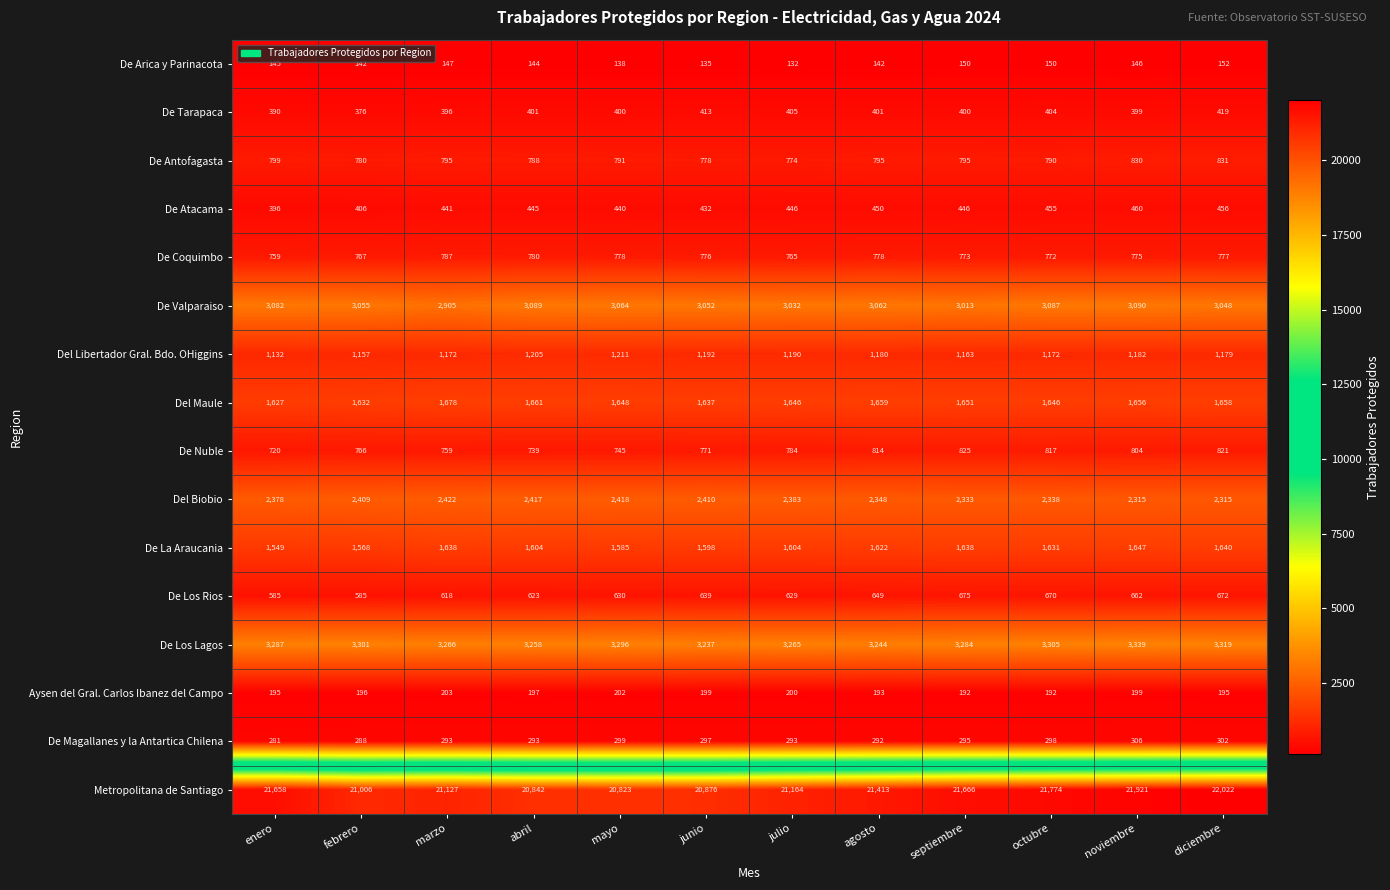

The De Antofagasta series shows 320 at abril. True or false?

False